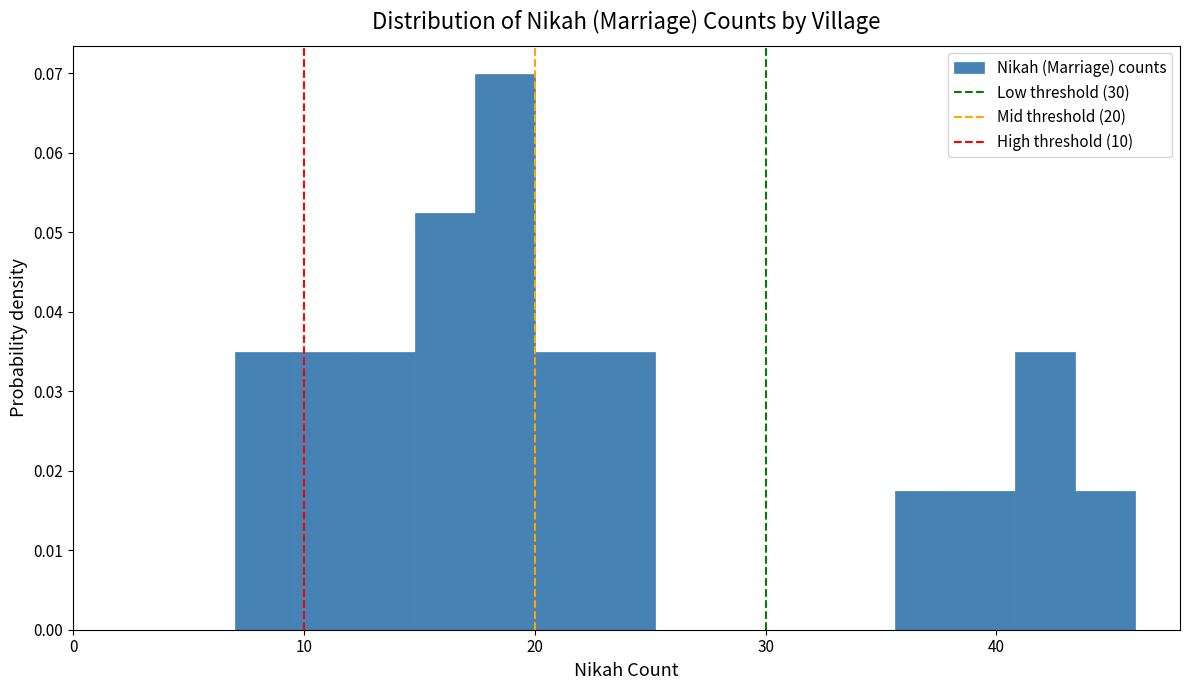

Around what value on the x-axis is the tallest bar? Give the approximate position of its centre, as read against the axis.

19